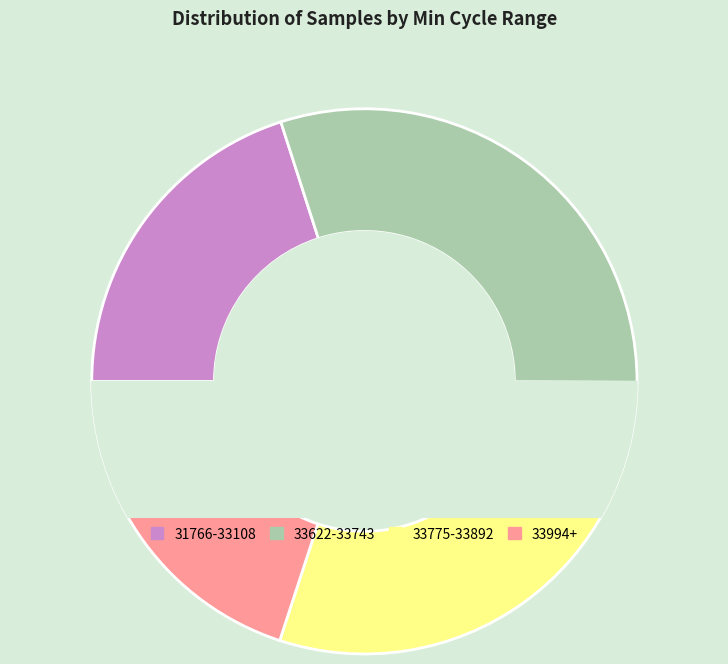

Is 33892 the majority of the pie?

No